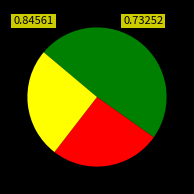

Does any single category account for the majority?

No